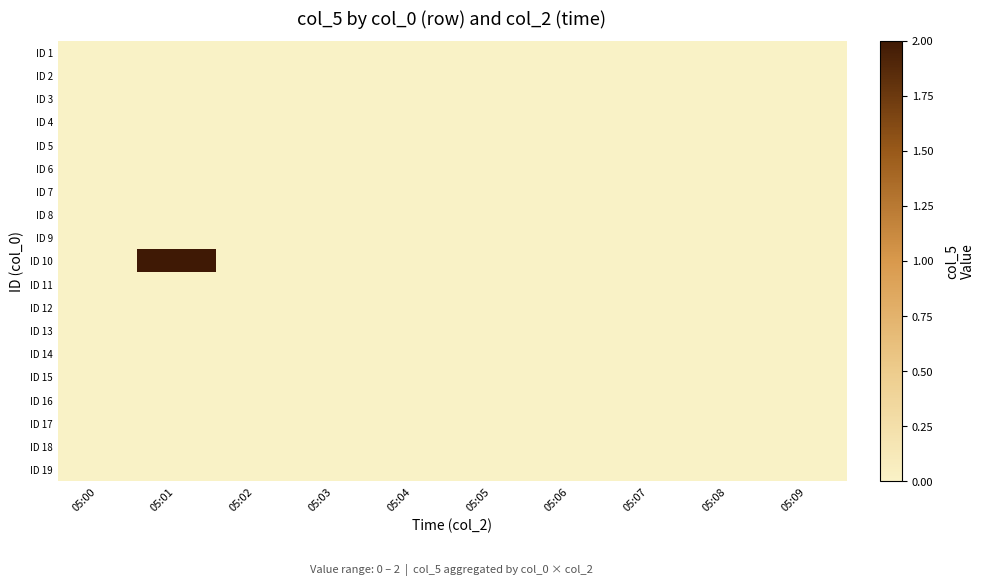

Reading left to right, transcribe all the data shown in this chart.

ID 1: 05:00=0	05:01=0	05:02=0	05:03=0	05:04=0	05:05=0	05:06=0	05:07=0	05:08=0	05:09=0
ID 2: 05:00=0	05:01=0	05:02=0	05:03=0	05:04=0	05:05=0	05:06=0	05:07=0	05:08=0	05:09=0
ID 3: 05:00=0	05:01=0	05:02=0	05:03=0	05:04=0	05:05=0	05:06=0	05:07=0	05:08=0	05:09=0
ID 4: 05:00=0	05:01=0	05:02=0	05:03=0	05:04=0	05:05=0	05:06=0	05:07=0	05:08=0	05:09=0
ID 5: 05:00=0	05:01=0	05:02=0	05:03=0	05:04=0	05:05=0	05:06=0	05:07=0	05:08=0	05:09=0
ID 6: 05:00=0	05:01=0	05:02=0	05:03=0	05:04=0	05:05=0	05:06=0	05:07=0	05:08=0	05:09=0
ID 7: 05:00=0	05:01=0	05:02=0	05:03=0	05:04=0	05:05=0	05:06=0	05:07=0	05:08=0	05:09=0
ID 8: 05:00=0	05:01=0	05:02=0	05:03=0	05:04=0	05:05=0	05:06=0	05:07=0	05:08=0	05:09=0
ID 9: 05:00=0	05:01=0	05:02=0	05:03=0	05:04=0	05:05=0	05:06=0	05:07=0	05:08=0	05:09=0
ID 10: 05:00=0	05:01=2	05:02=0	05:03=0	05:04=0	05:05=0	05:06=0	05:07=0	05:08=0	05:09=0
ID 11: 05:00=0	05:01=0	05:02=0	05:03=0	05:04=0	05:05=0	05:06=0	05:07=0	05:08=0	05:09=0
ID 12: 05:00=0	05:01=0	05:02=0	05:03=0	05:04=0	05:05=0	05:06=0	05:07=0	05:08=0	05:09=0
ID 13: 05:00=0	05:01=0	05:02=0	05:03=0	05:04=0	05:05=0	05:06=0	05:07=0	05:08=0	05:09=0
ID 14: 05:00=0	05:01=0	05:02=0	05:03=0	05:04=0	05:05=0	05:06=0	05:07=0	05:08=0	05:09=0
ID 15: 05:00=0	05:01=0	05:02=0	05:03=0	05:04=0	05:05=0	05:06=0	05:07=0	05:08=0	05:09=0
ID 16: 05:00=0	05:01=0	05:02=0	05:03=0	05:04=0	05:05=0	05:06=0	05:07=0	05:08=0	05:09=0
ID 17: 05:00=0	05:01=0	05:02=0	05:03=0	05:04=0	05:05=0	05:06=0	05:07=0	05:08=0	05:09=0
ID 18: 05:00=0	05:01=0	05:02=0	05:03=0	05:04=0	05:05=0	05:06=0	05:07=0	05:08=0	05:09=0
ID 19: 05:00=0	05:01=0	05:02=0	05:03=0	05:04=0	05:05=0	05:06=0	05:07=0	05:08=0	05:09=0